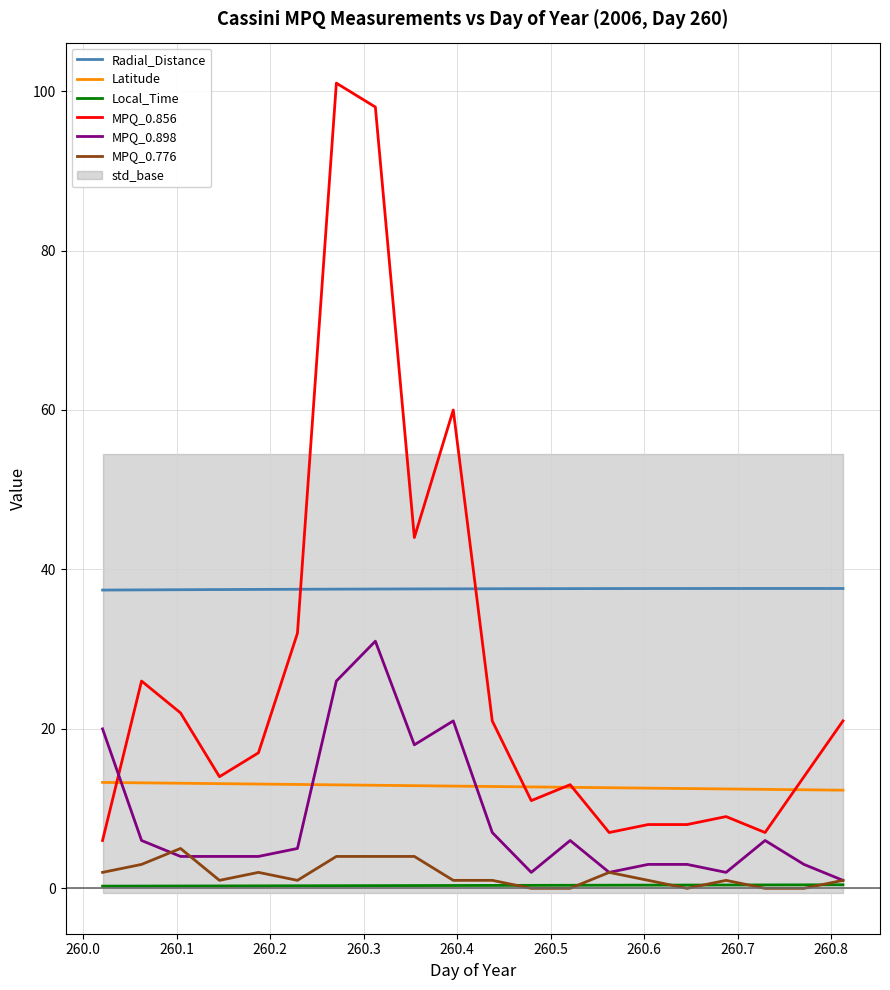

Which series ends up on top after the final intersection of MPQ_0.898 and Latitude?

Latitude